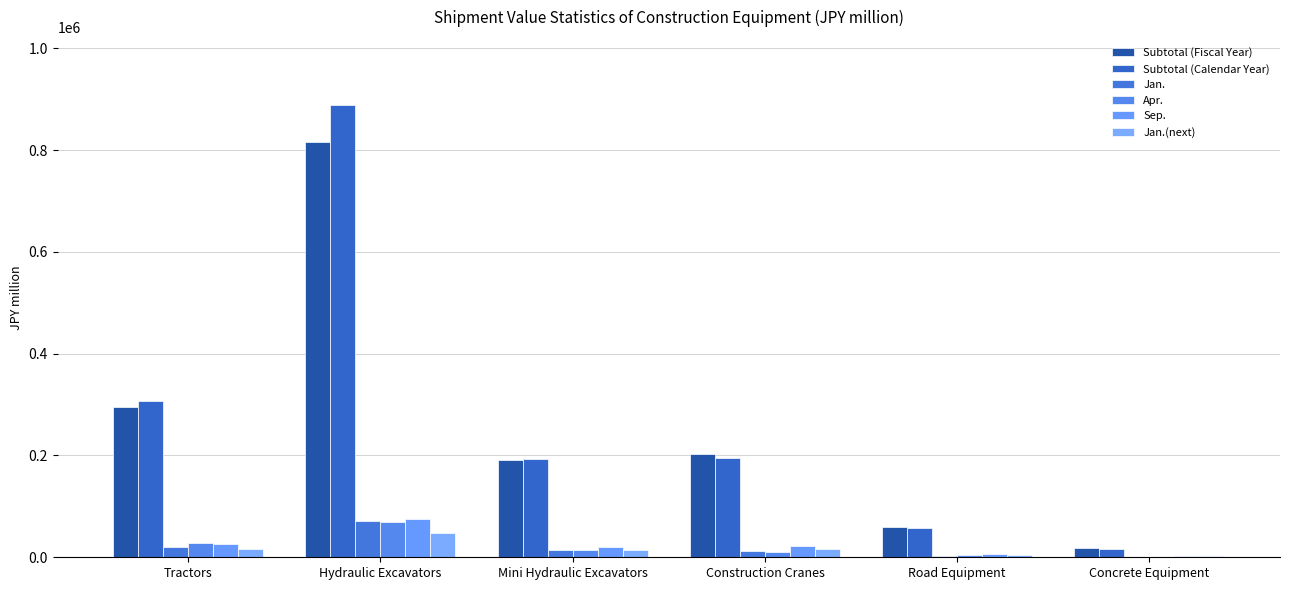

How many distinct data groups are displayed?

6